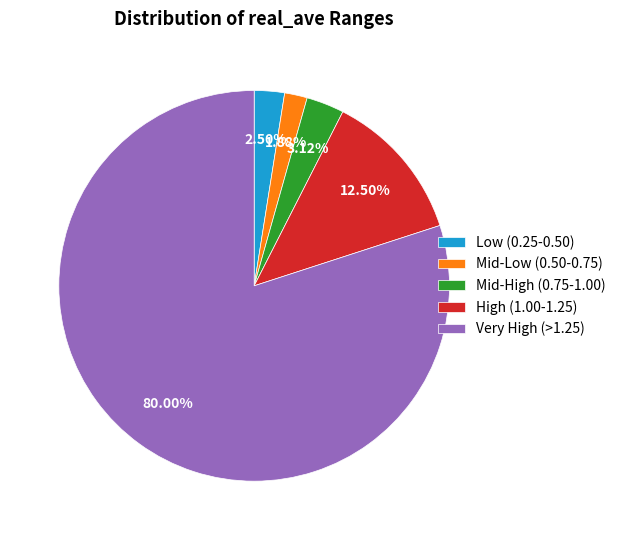

Count the number of slices in the pie.

5